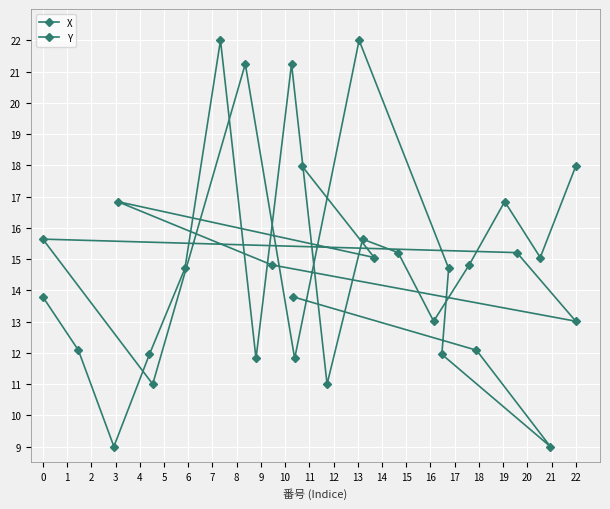

What is the maximum value for X?

22.0